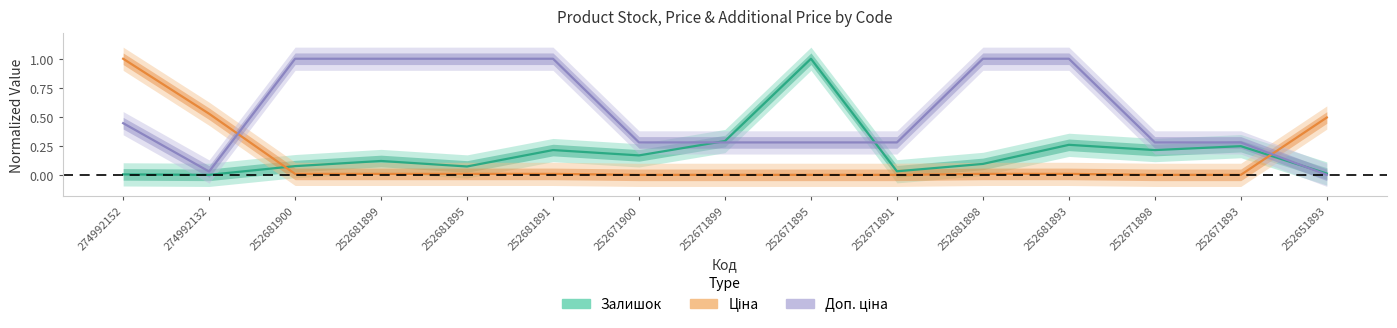

In Залишок, how many points are higher than both neighbors (excluding endpoints)?

5